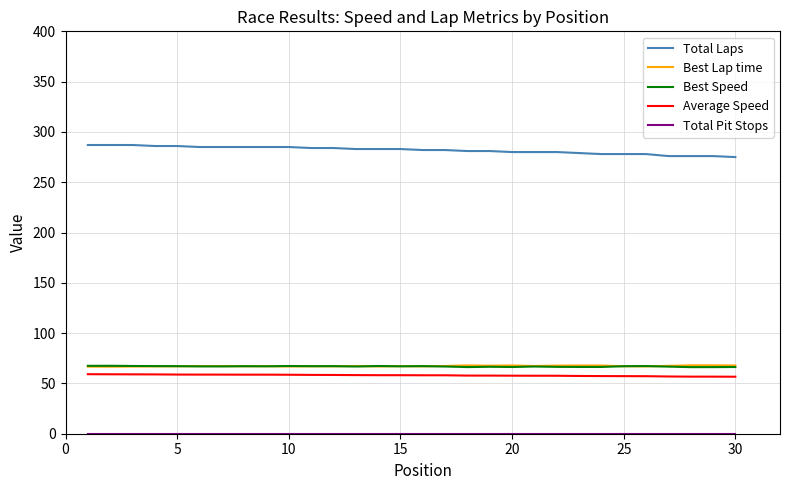

At how many categories does at least one series exceed 243?

30